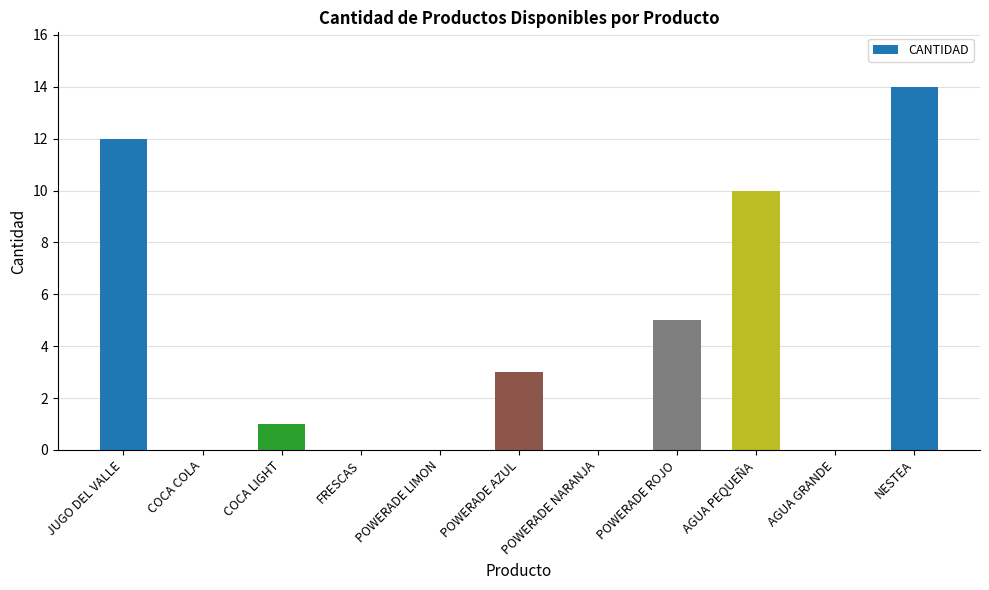

Is it true that the value at AGUA GRANDE is 0?

True